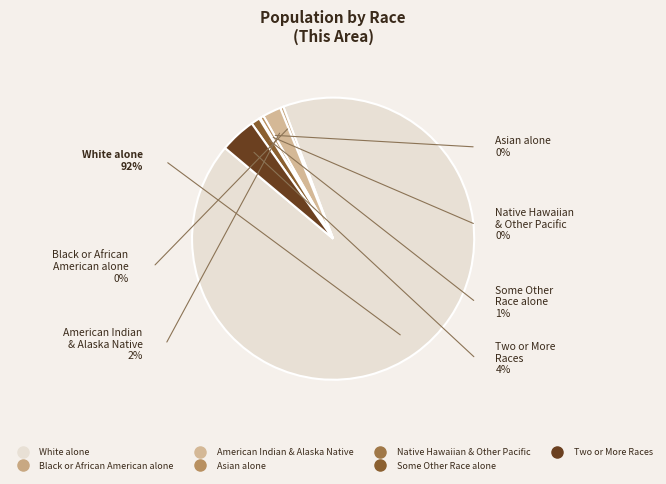

To the nearest percent, what portion does Some Other Race alone represent?

1%